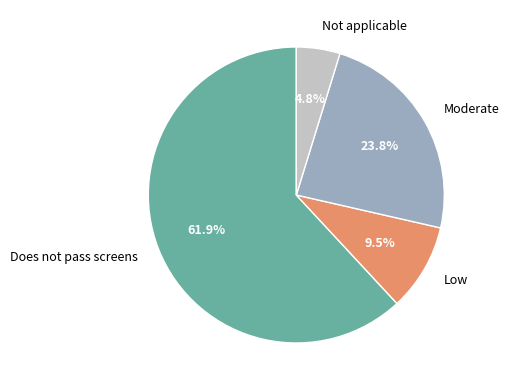

Count the number of slices in the pie.

4